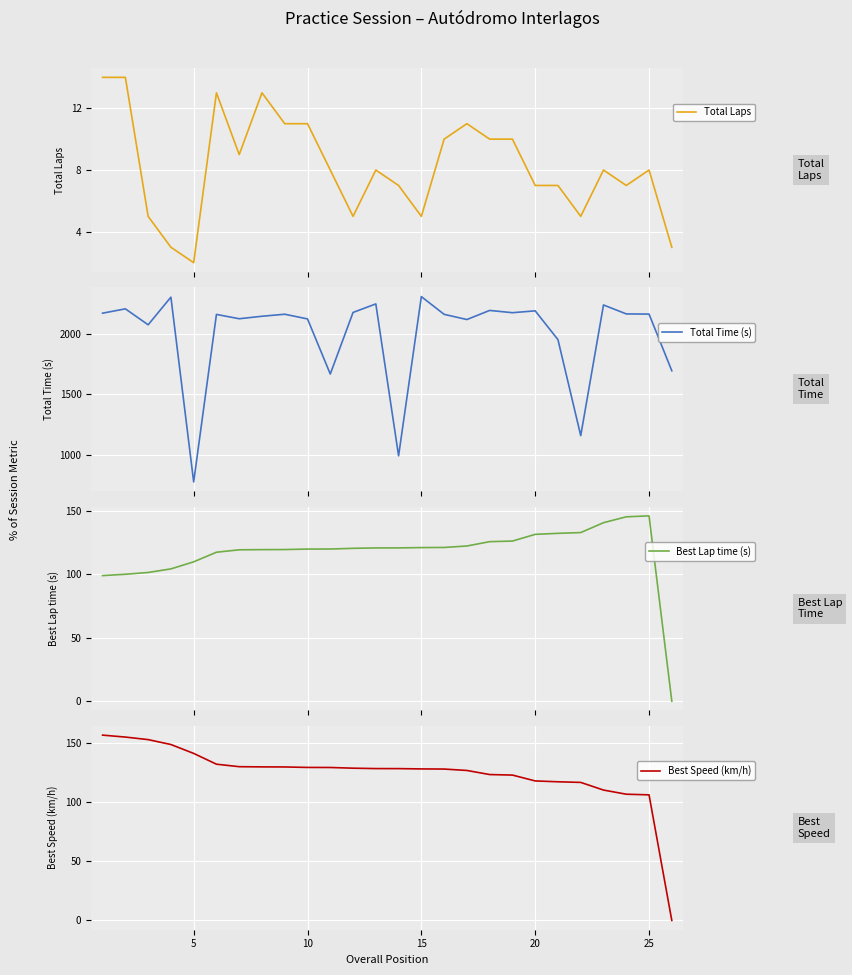

What are all the series names shown in the legend?

Total Laps, Total Time (s), Best Lap time (s), Best Speed (km/h)